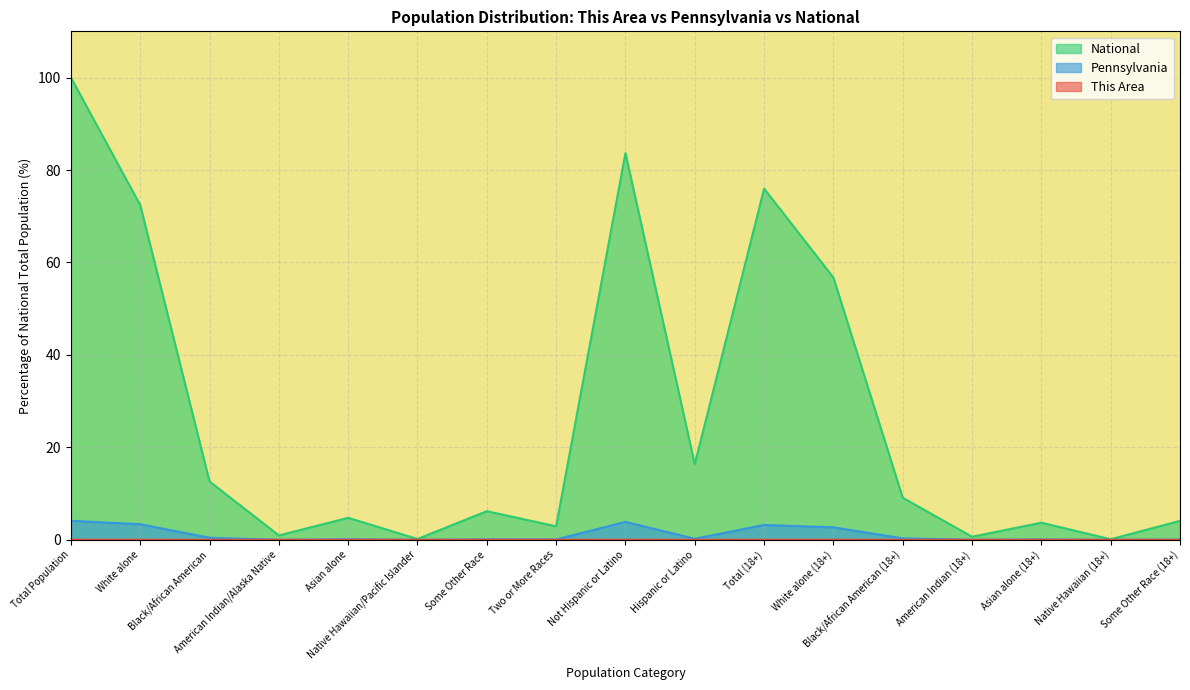

Which has a higher value, Black/African American (18+) or American Indian/Alaska Native?

Black/African American (18+)